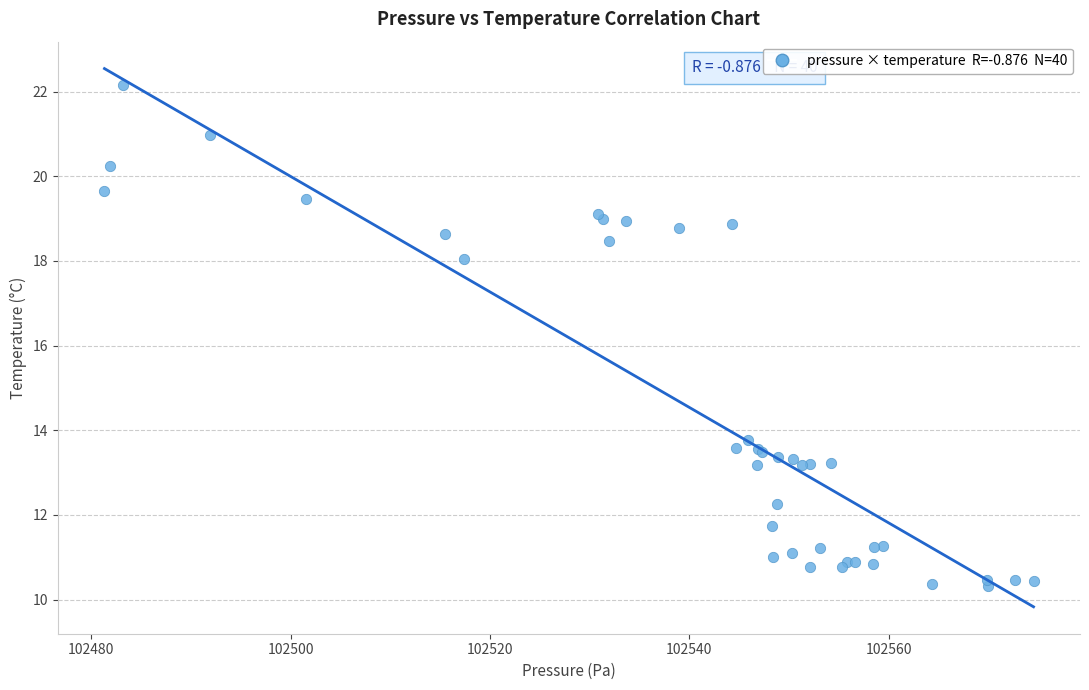

What Y value in the scatter plot is closest to 16?

18.1